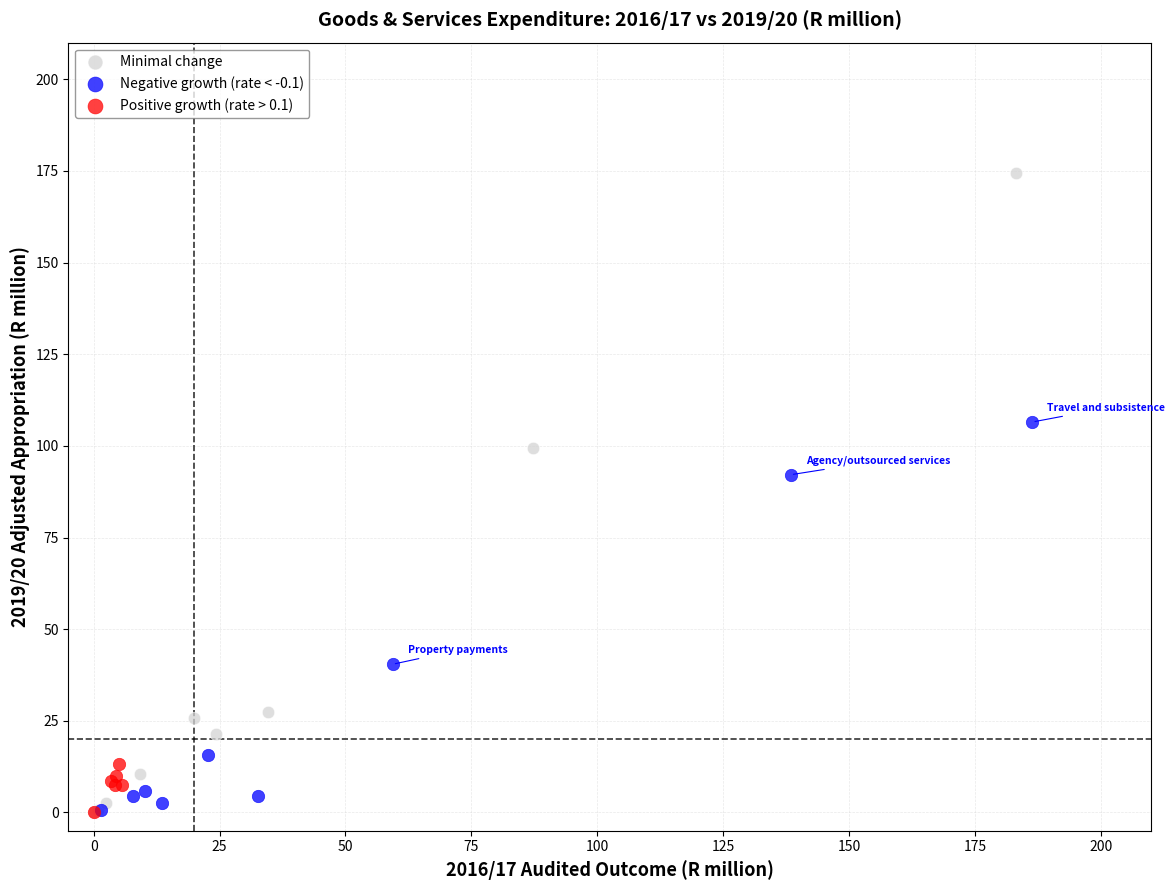

Which series has the largest Y range (max minus min)?

Minimal change